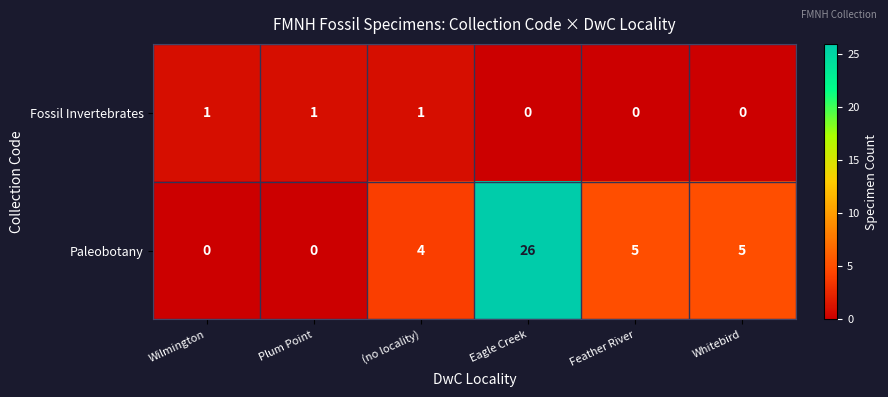

Which series has the largest range (max minus min)?

Paleobotany